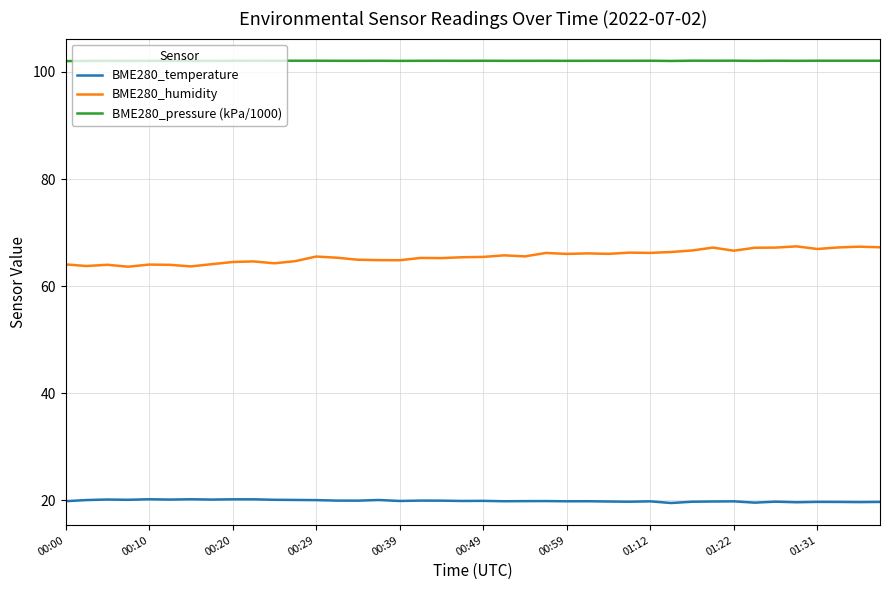

What is the highest value of the BME280_pressure (kPa/1000) series?

102.1